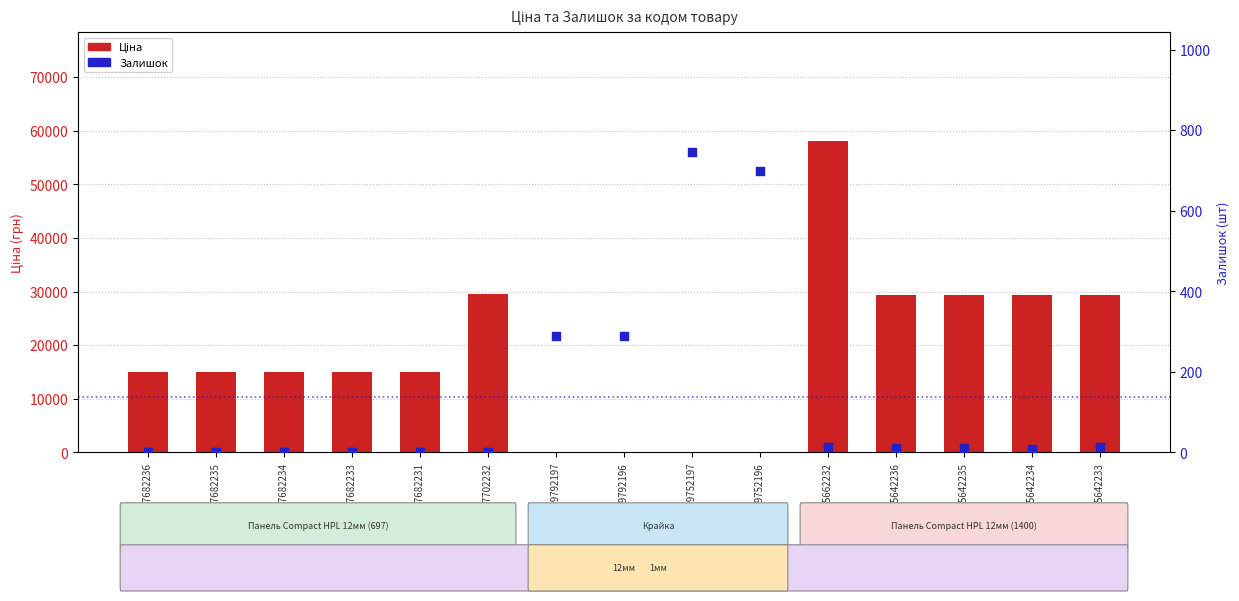

What are all the series names shown in the legend?

Ціна, Залишок